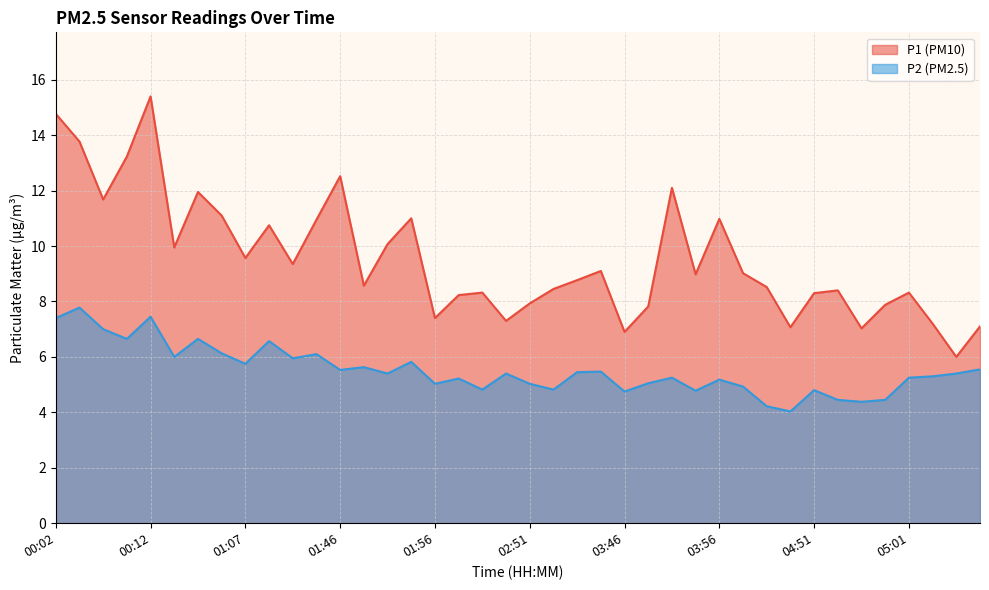

At which category does the chart reach its peak across all series?

00:12